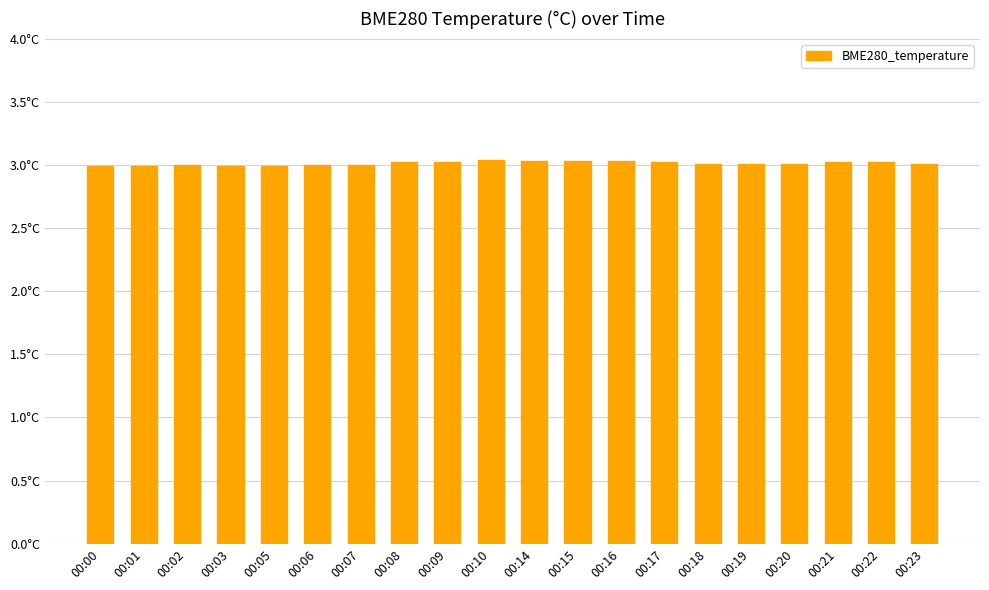

Approximately how many times larger is the value at 00:03 compared to 00:08?

1.0